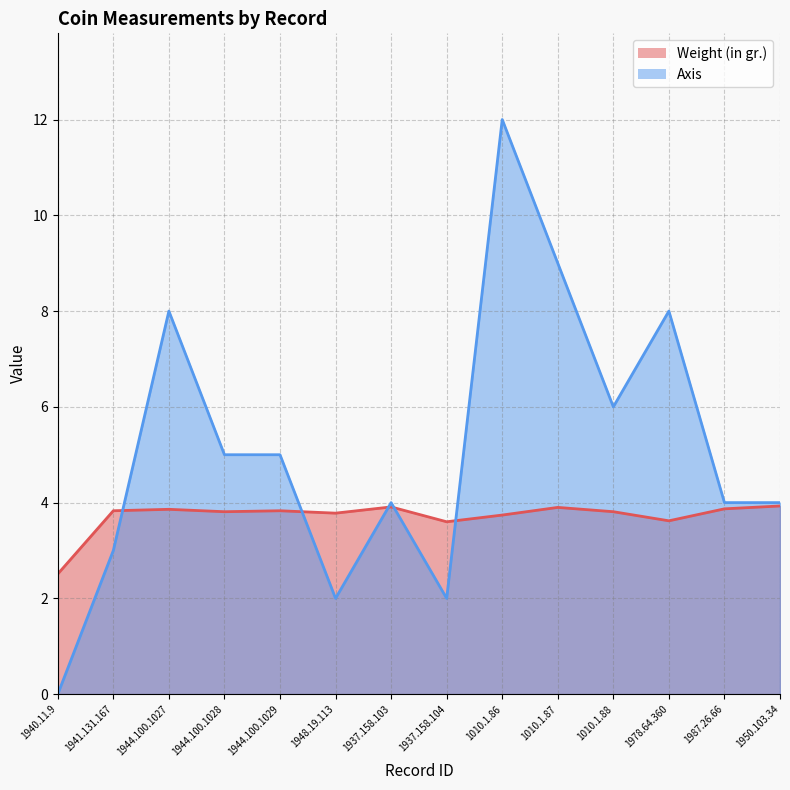

Does the chart have visible grid lines?

Yes